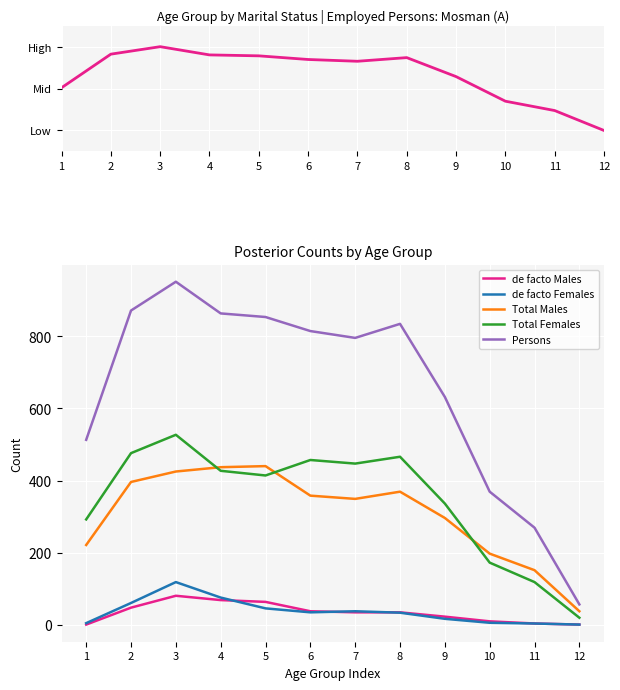

What is the difference between the highest and lowest values at 10?

368.3